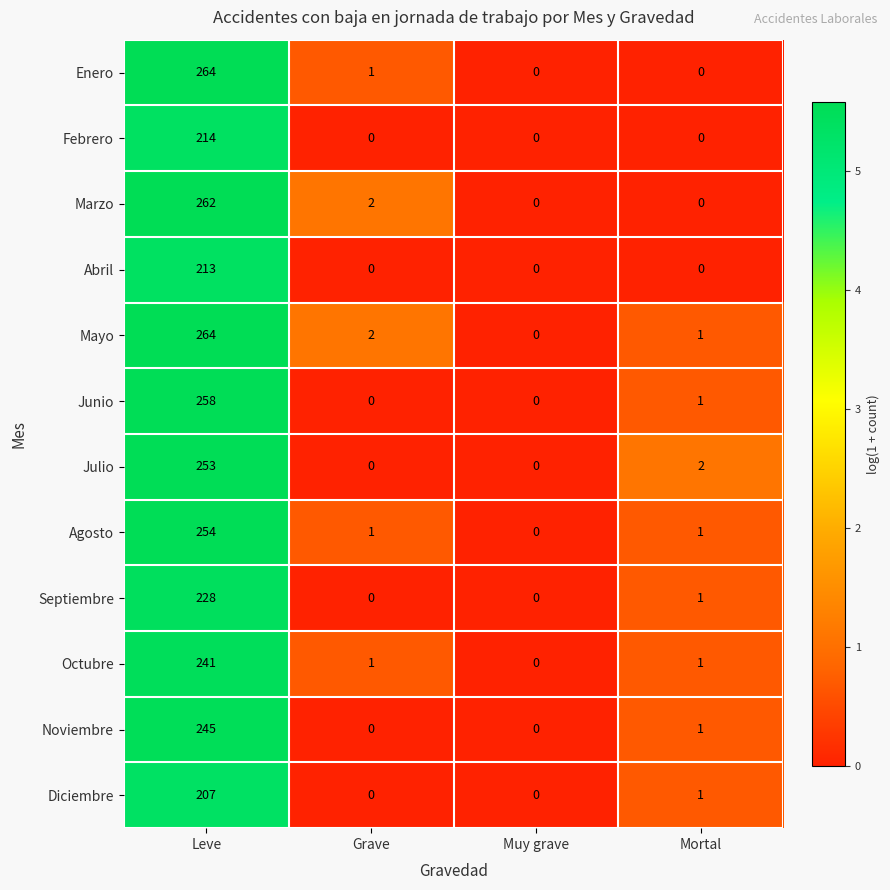

At which label is Junio closest to 129?

Mortal